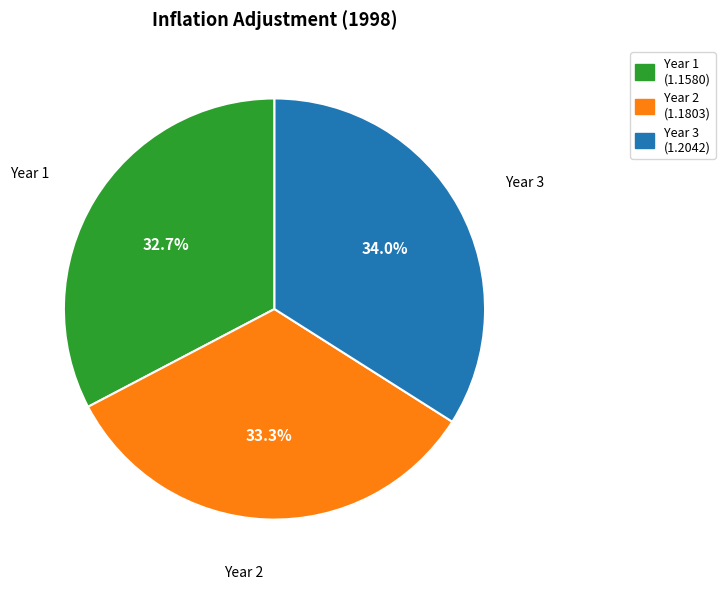

To the nearest percent, what portion does Year 2 represent?

33%